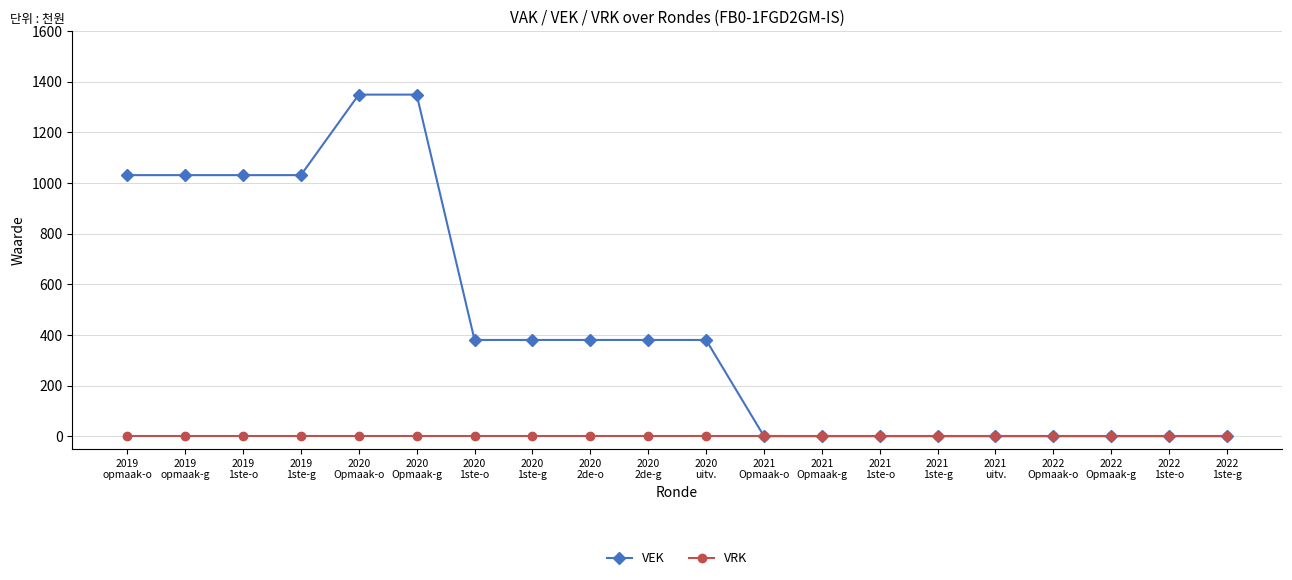

What is the label of the 10th point from the left?

2020
2de-g